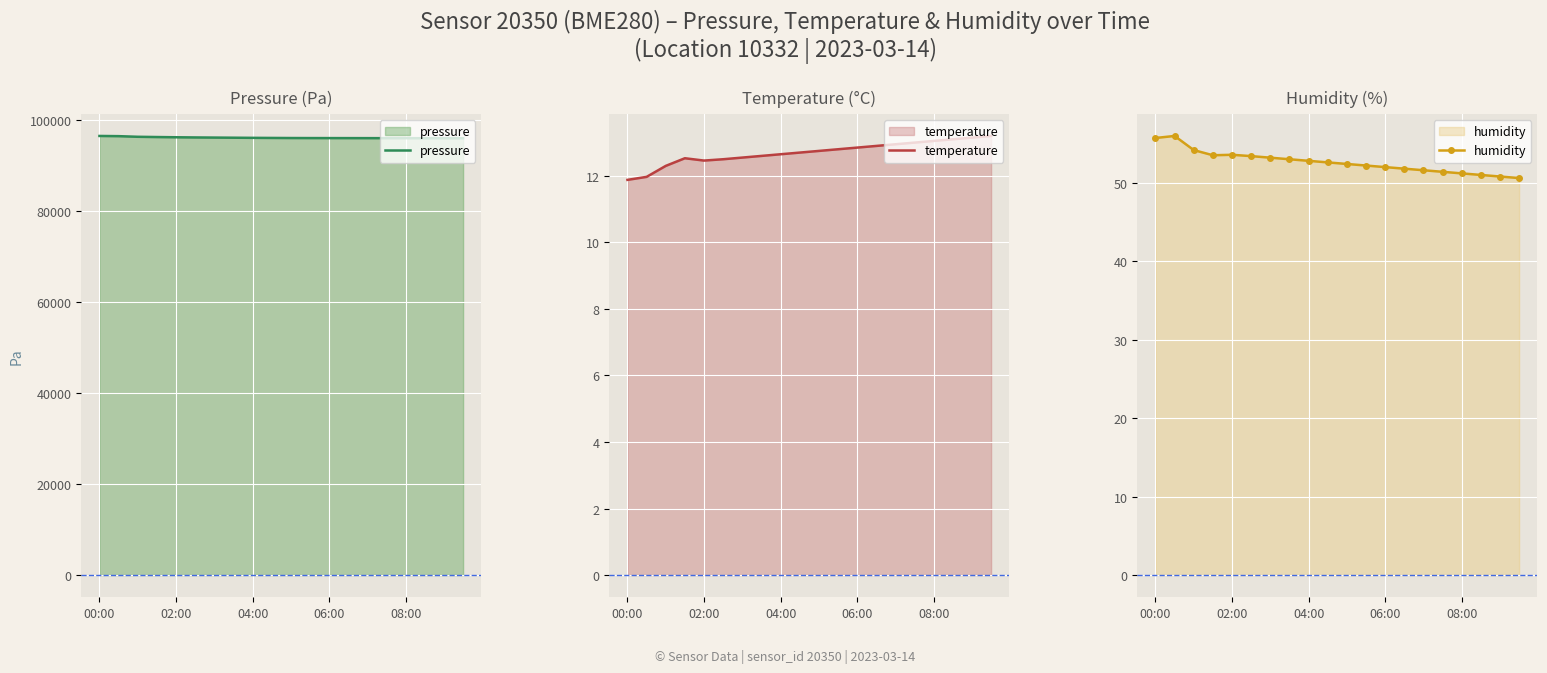

Reading left to right, transcribe all the data shown in this chart.

pressure: 96575.8	96532.2	96392.8	96337.3	96287.4	96250.0	96220.0	96190.0	96160.0	96140.0	96120.0	96110.0	96105.0	96100.0	96095.0	96090.0	96085.0	96080.0	96075.0	96070.0
temperature: 11.9	12.0	12.3	12.5	12.5	12.5	12.6	12.6	12.7	12.7	12.8	12.8	12.8	12.9	12.9	13.0	13.1	13.1	13.2	13.2
humidity: 55.7	56.0	54.2	53.5	53.6	53.4	53.2	53.0	52.8	52.6	52.4	52.2	52.0	51.8	51.6	51.4	51.2	51.0	50.8	50.6